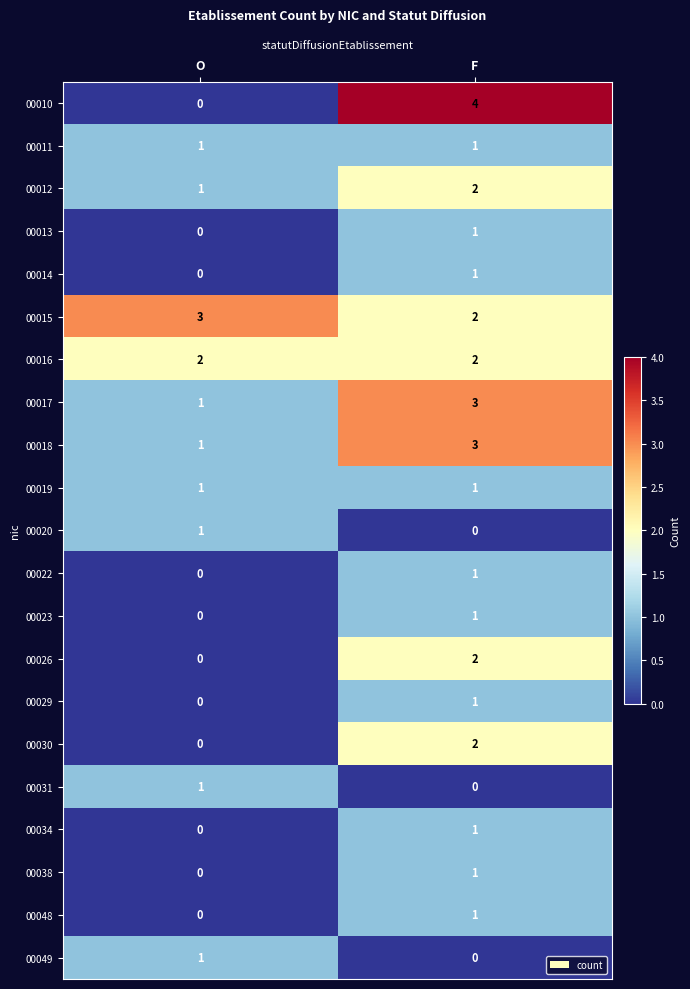

Is it true that 00031 equals 0 at F?

True